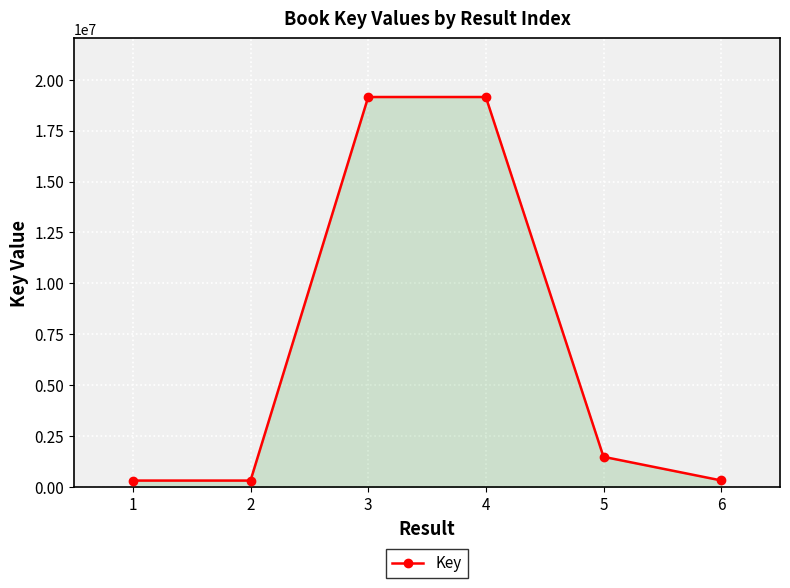

What is the value of the 4th point from the left?

19146148